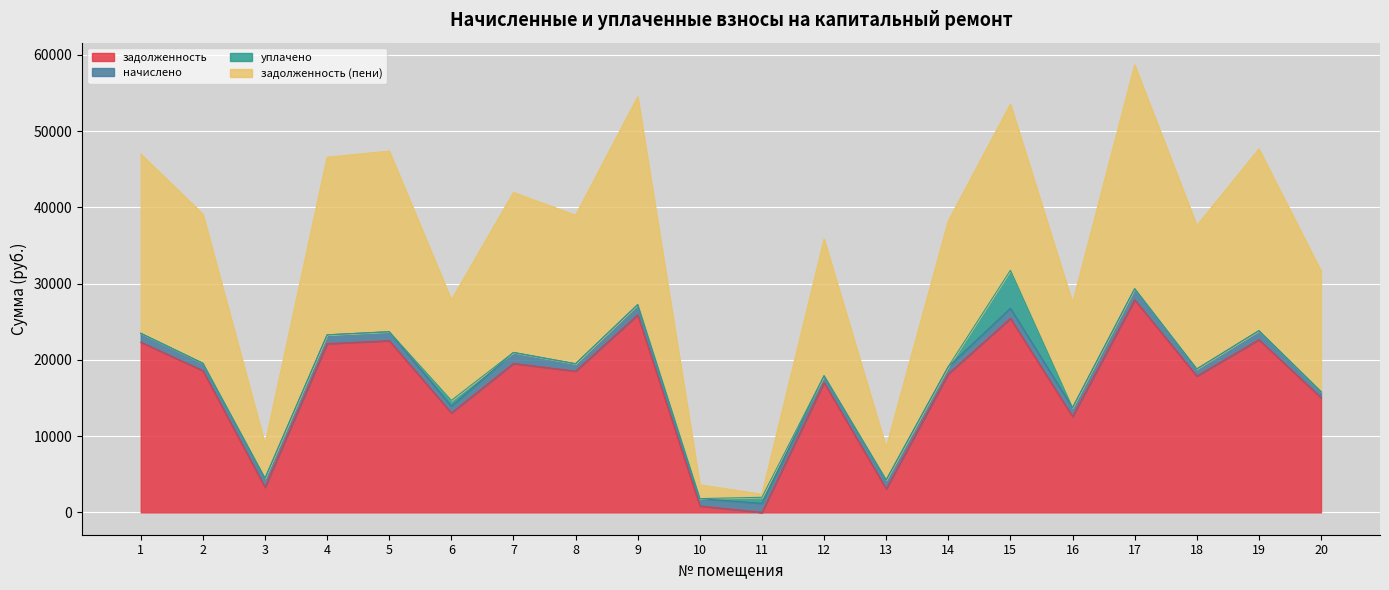

The value of задолженность at 4 is 11527.9. True or false?

False